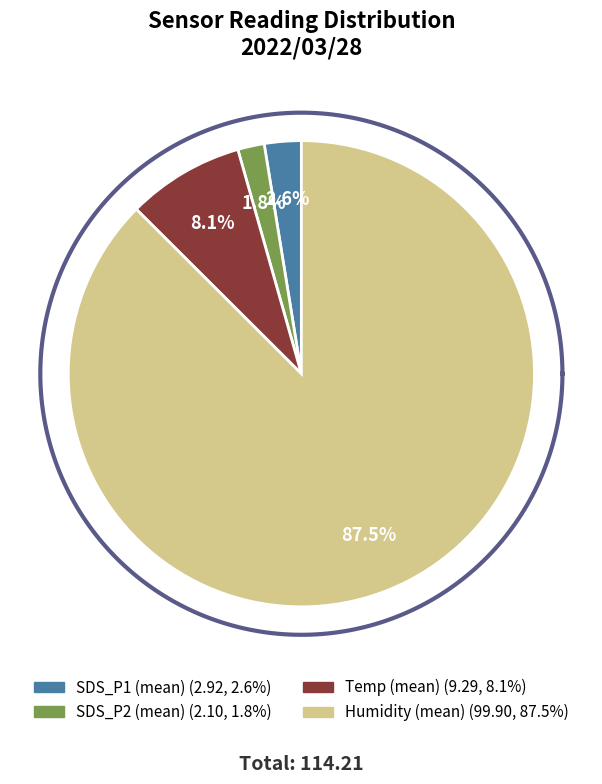

Is Humidity (mean) the majority of the pie?

Yes